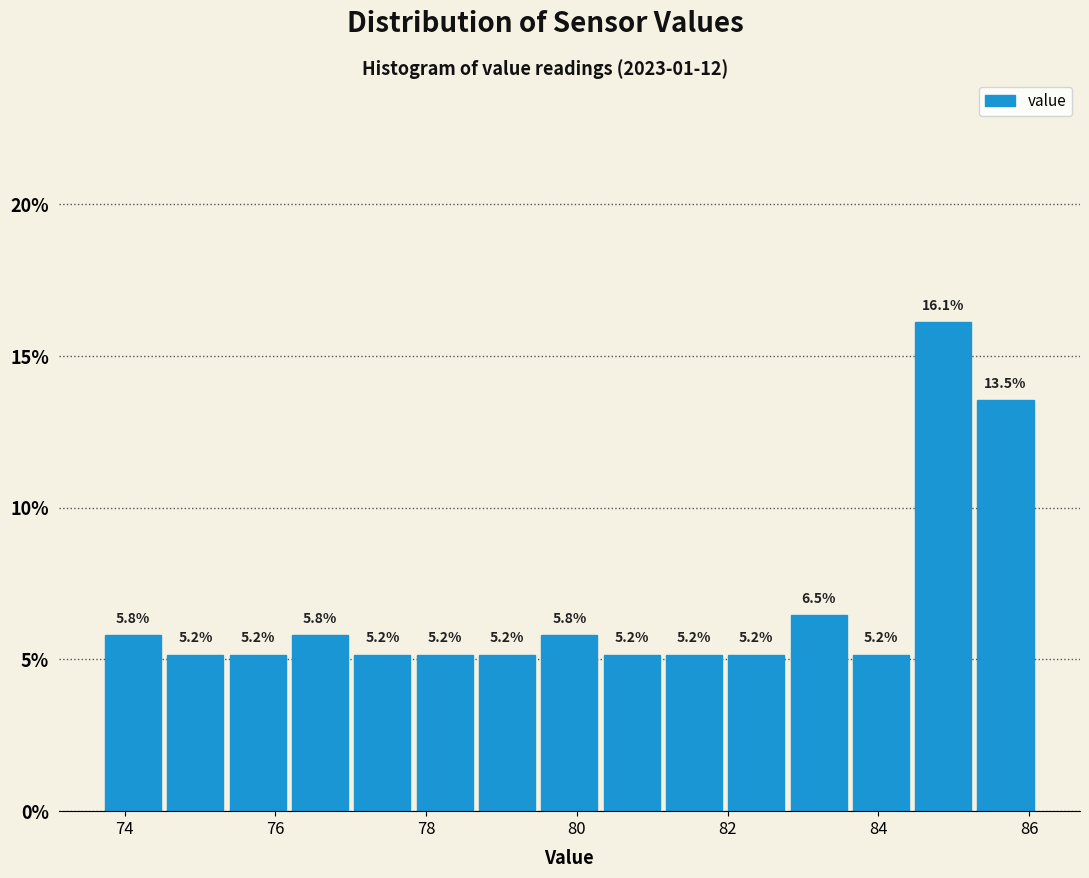

What is the height of the bar covering 74.6 to 75.4 on the x-axis? The bar edges are not printed on the chart, so give them approximately, as read against the axis.

5.2